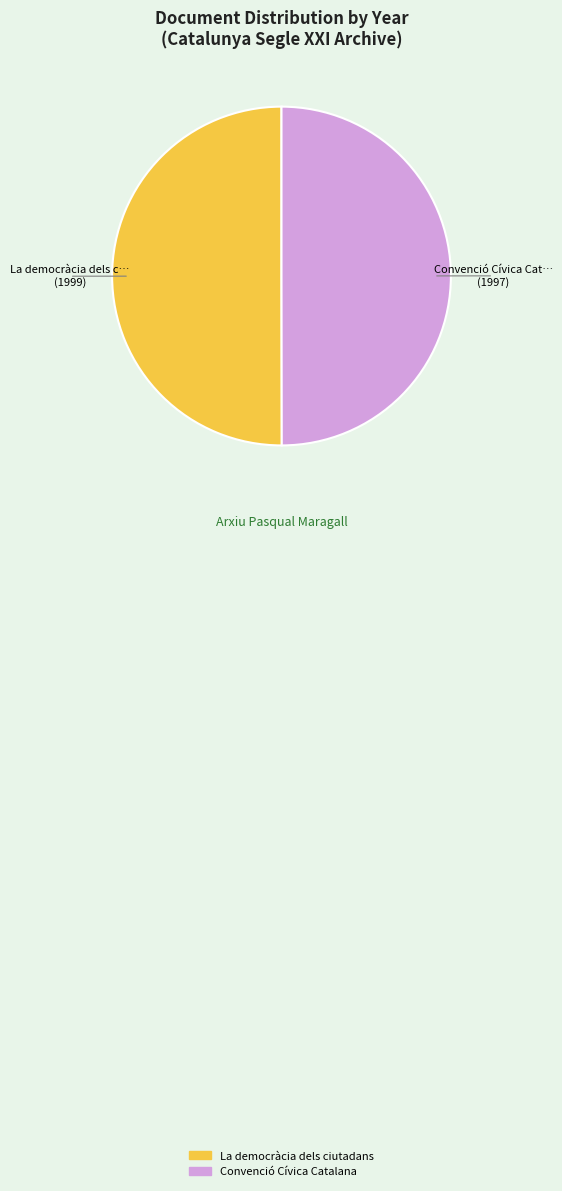

Approximately how many times larger is the value at Convenció Cívica Catalana compared to La democràcia dels ciutadans?

1.0